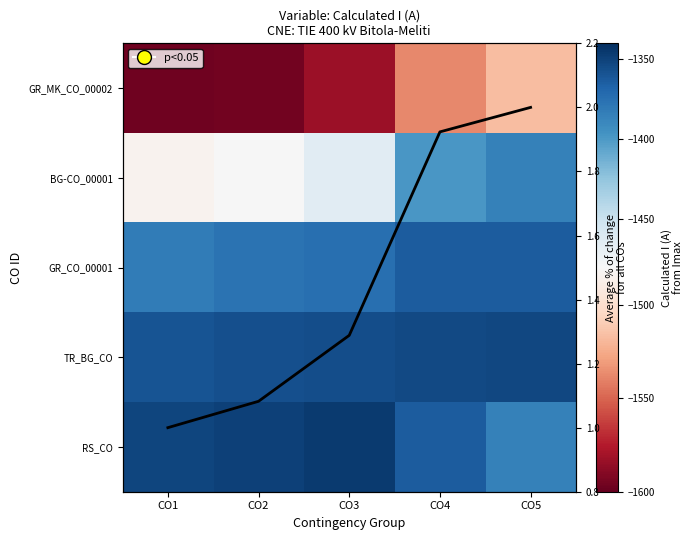

What is the approximate value of TR_BG_CO at CO3?

-1356.0